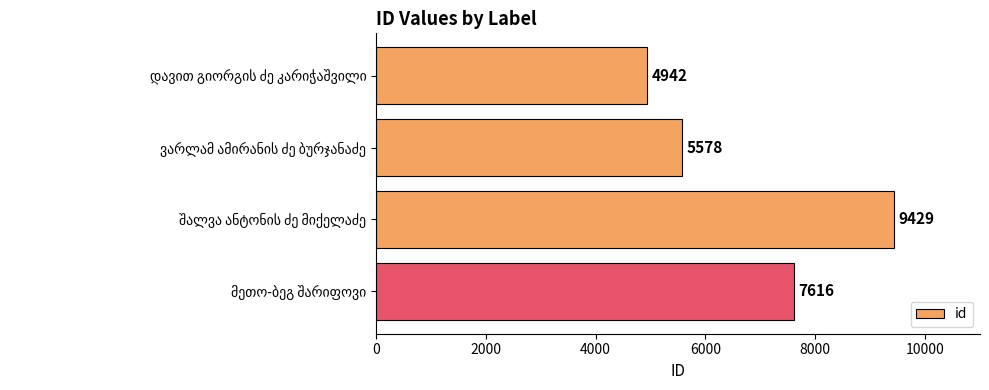

What is the value of the 2nd bar from the top?

5578